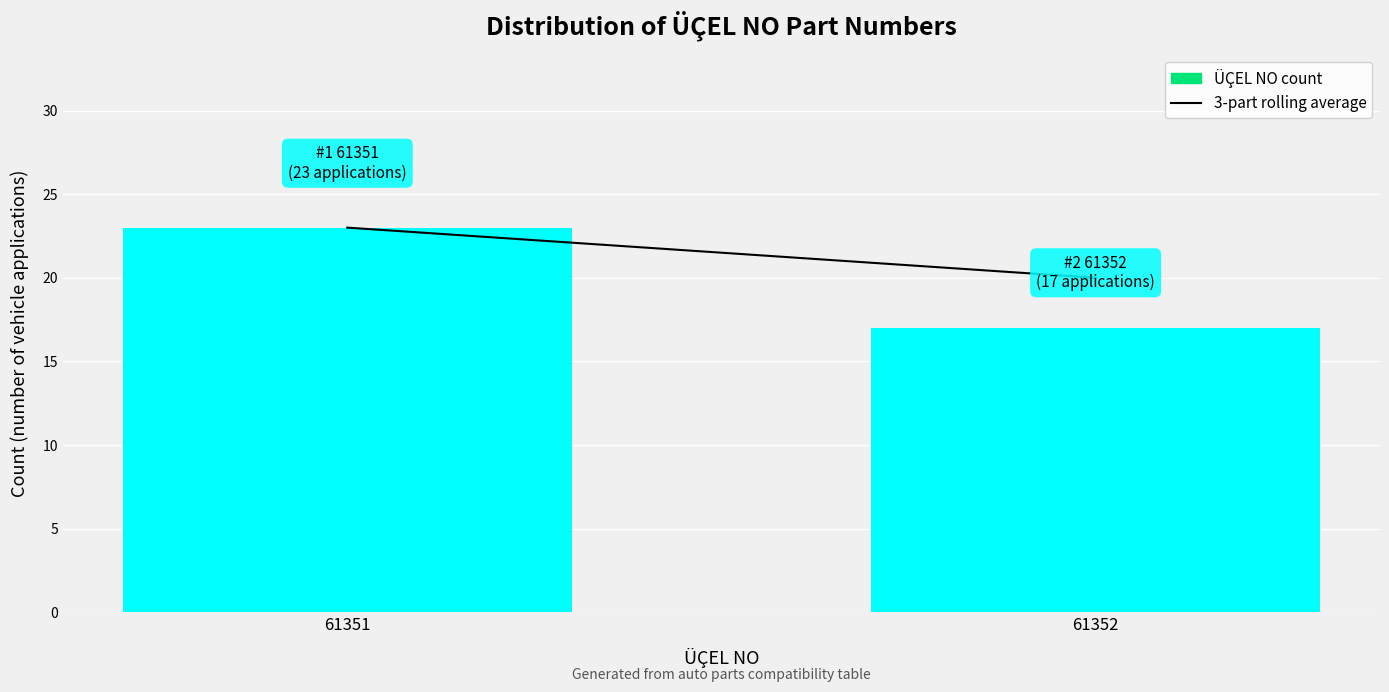

Reading right to left, transcribe all the data shown in this chart.

17	23